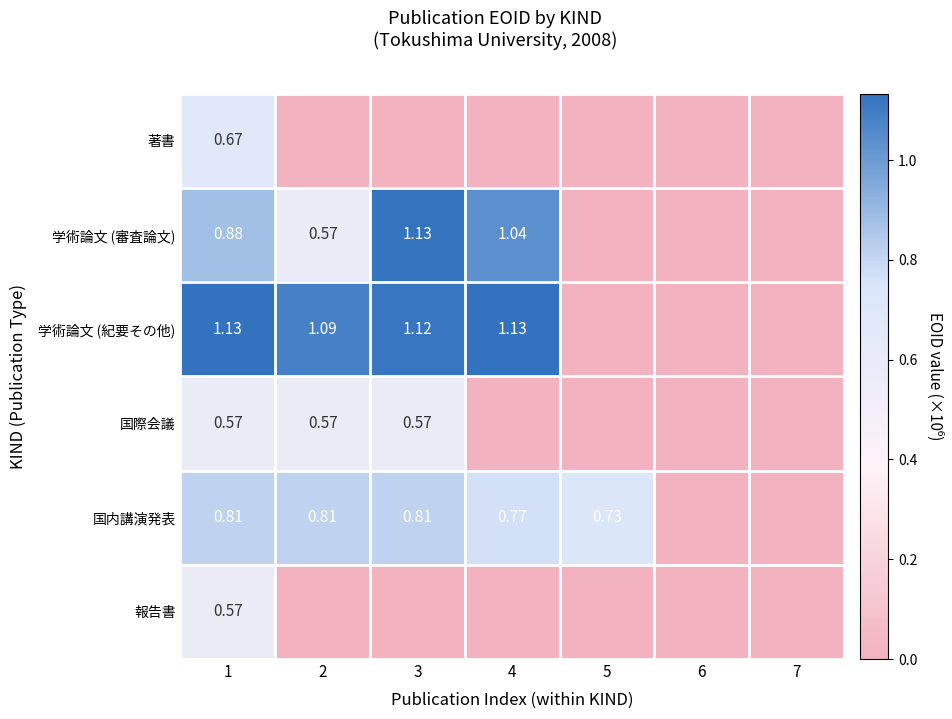

Is the value of 学術論文 (紀要その他) at 4 greater than the value of 国際会議 at 2?

Yes